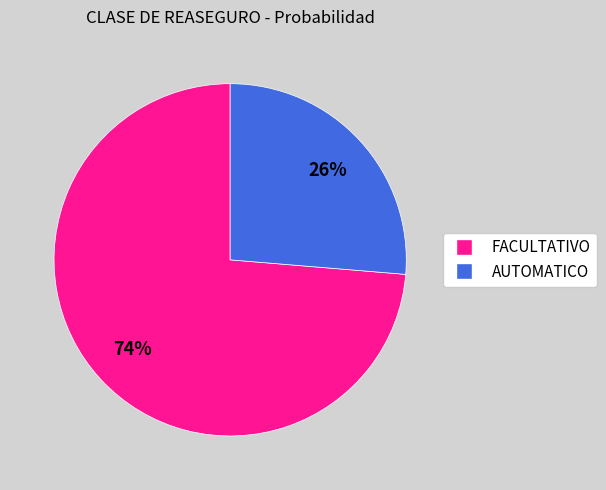

To the nearest percent, what is the average slice percentage?

50%